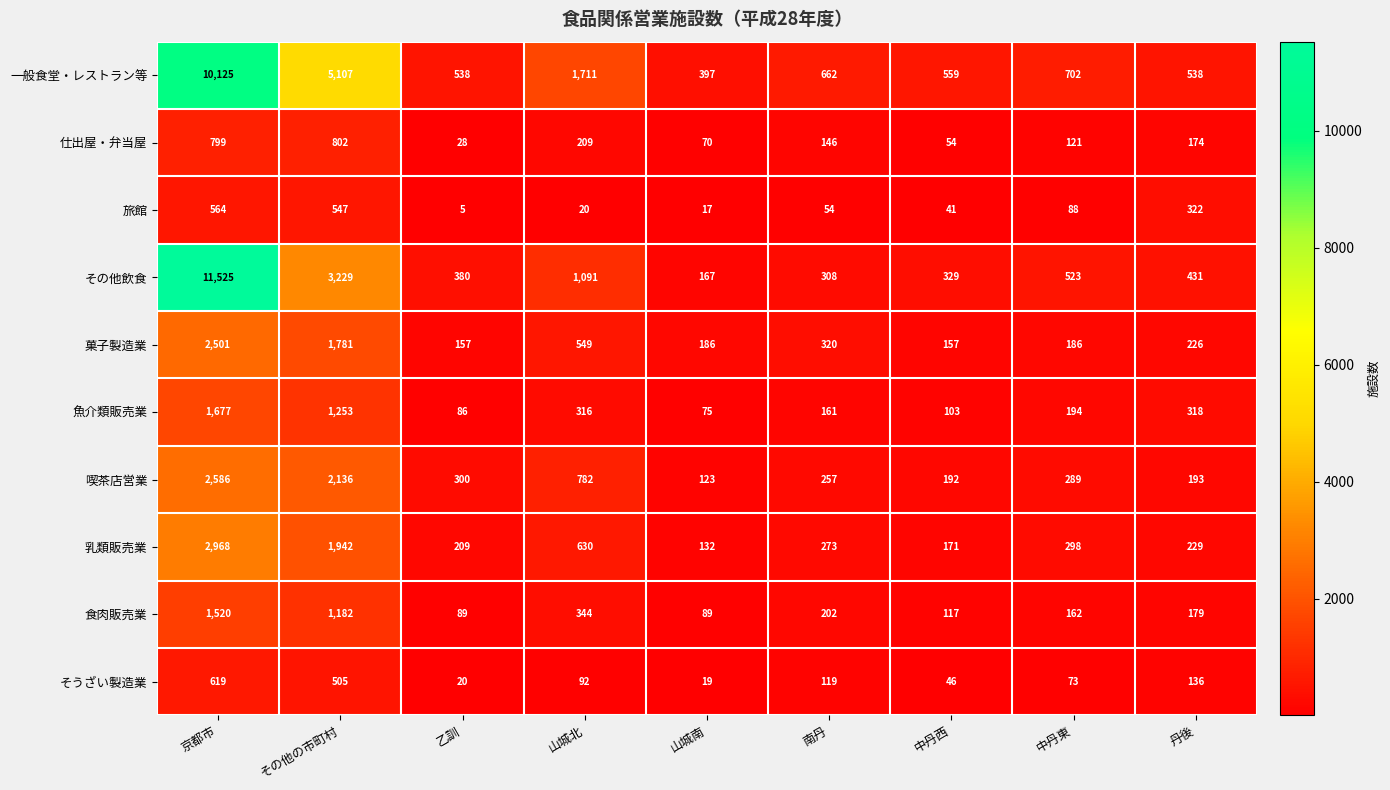

Which series has the largest total across all categories?

一般食堂・レストラン等